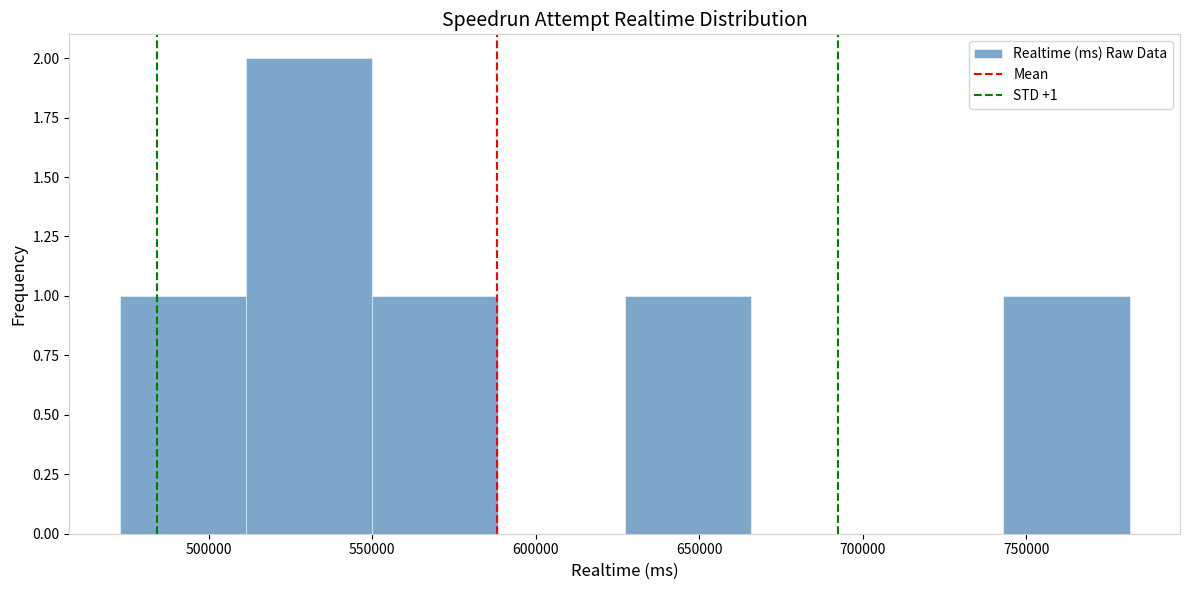

Which range on the x-axis has the tallest bar?

510000 to 550000